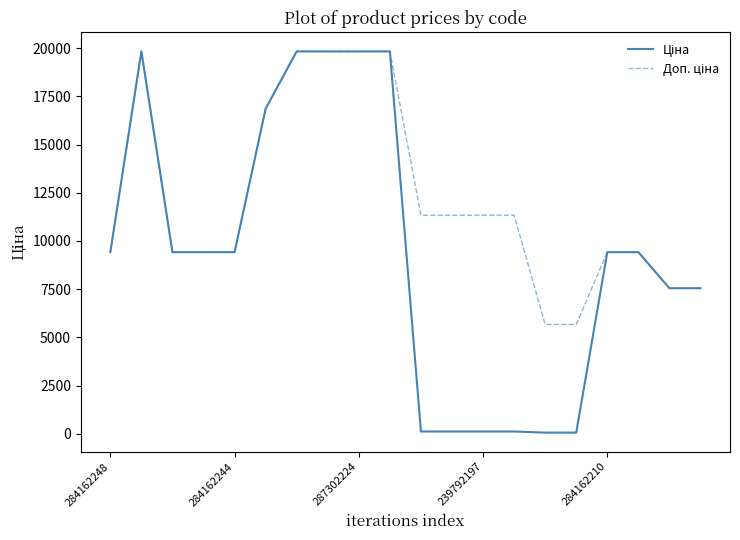

What is the maximum value shown in the chart?

19831.1